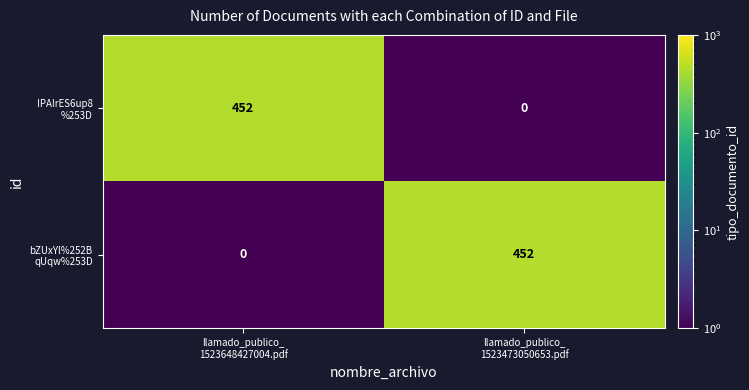

What is the difference between the highest and lowest values at llamado_publico_
1523473050653.pdf?

452